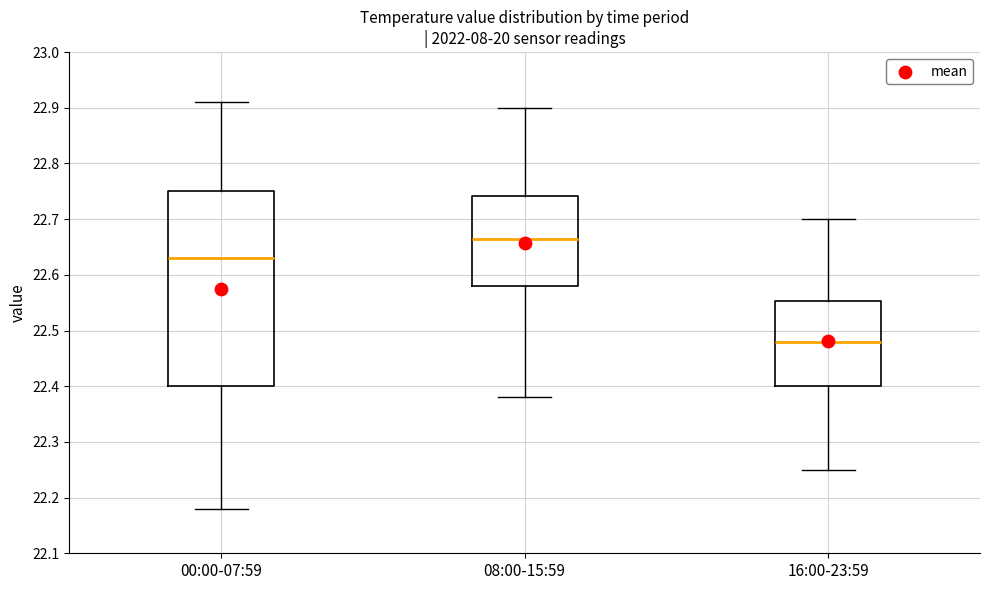

Reading left to right, read every box against the y-axis: the position of its median line, the range the box covers, and the ends of its whiskers. The values are not printed on the chart, so give them approximately, as read against the axis.

00:00-07:59: median 22.63, box 22.40 to 22.75, whiskers 22.18 to 22.91
08:00-15:59: median 22.67, box 22.58 to 22.74, whiskers 22.38 to 22.90
16:00-23:59: median 22.48, box 22.40 to 22.55, whiskers 22.25 to 22.70